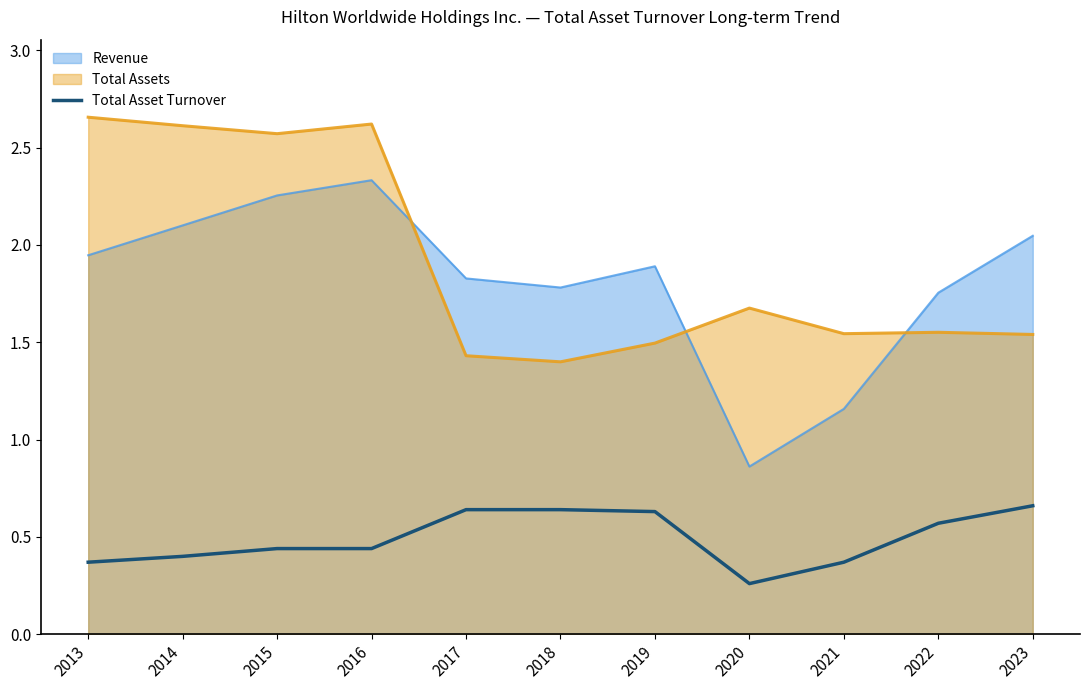

Count the number of data series in this chart.

3